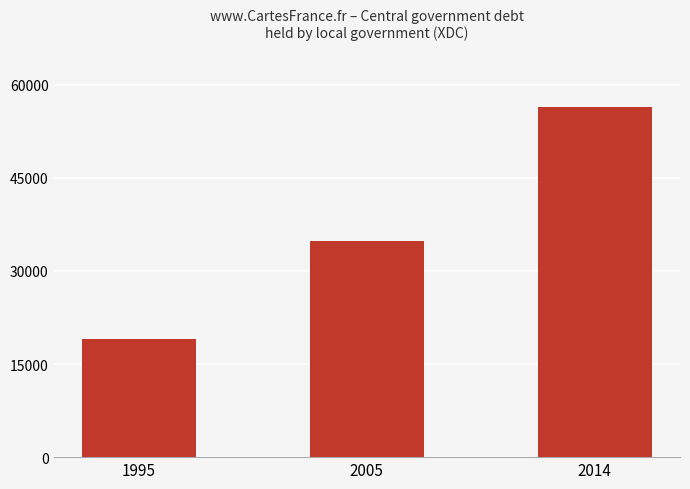

How many data points does each series have?

3